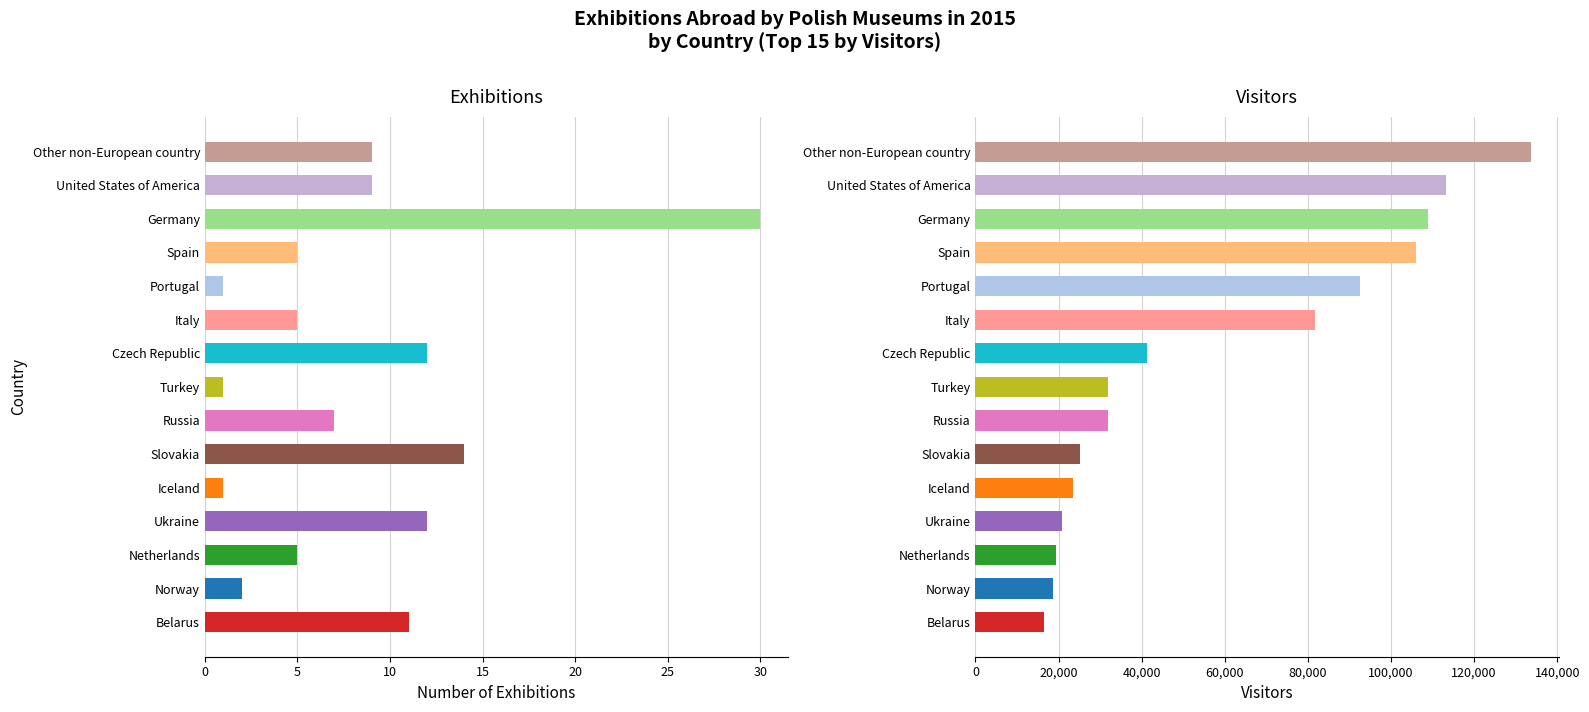

At how many categories does at least one series exceed 111847?

2